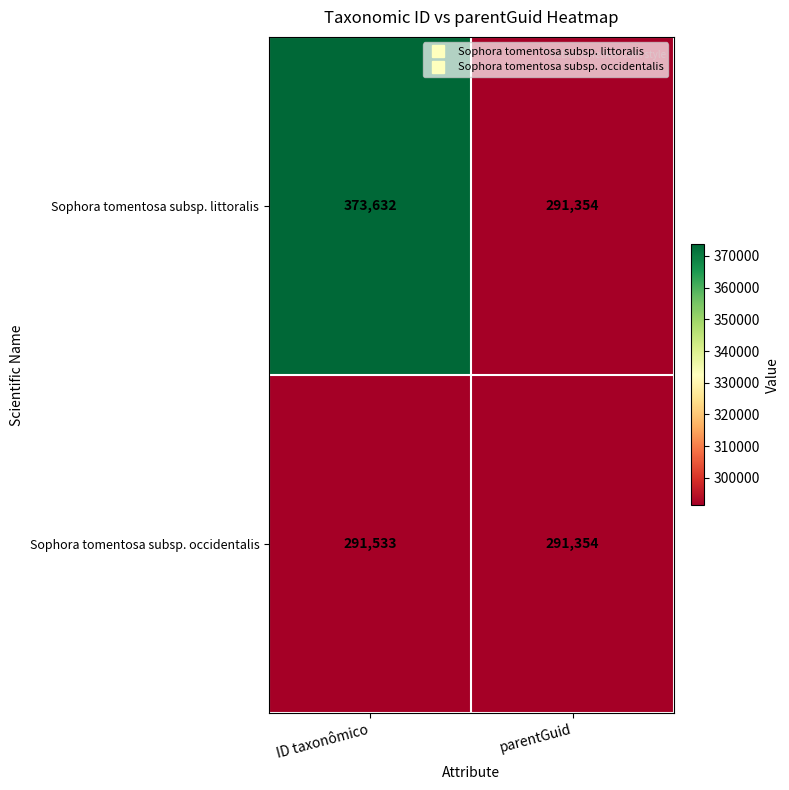

What is the greatest value displayed?

373632